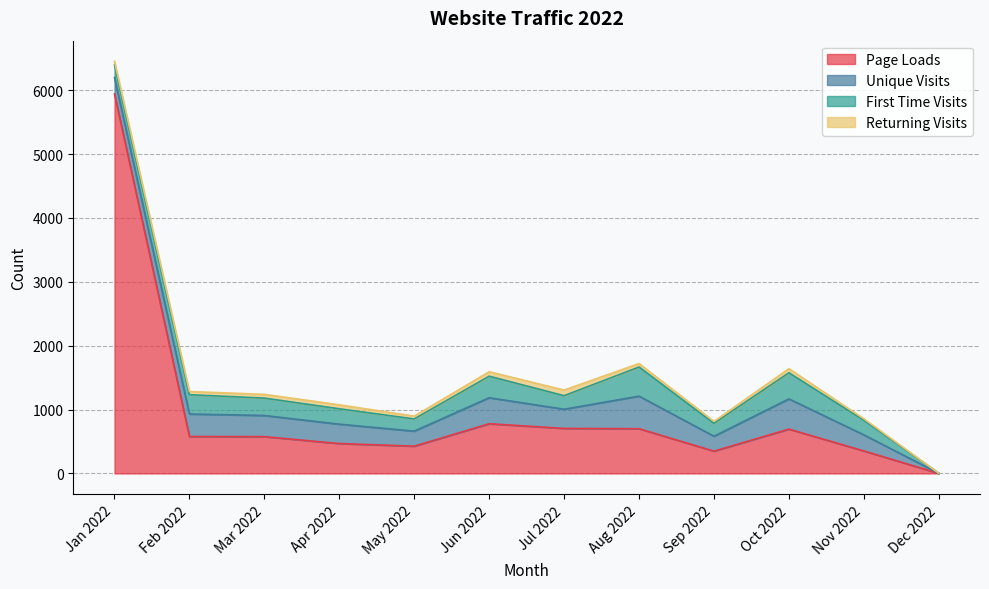

What is the average value of the First Time Visits series?

254